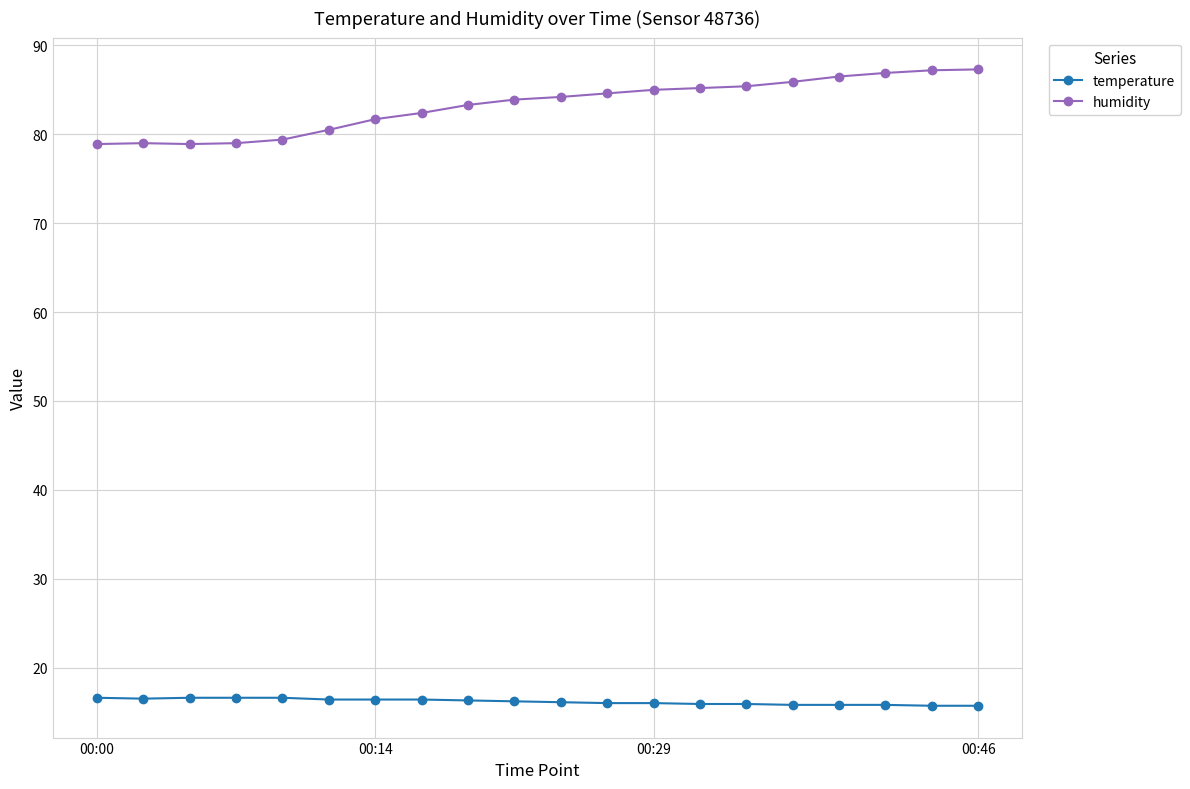

True or false: humidity has more than 0 points higher than both neighbors.

True